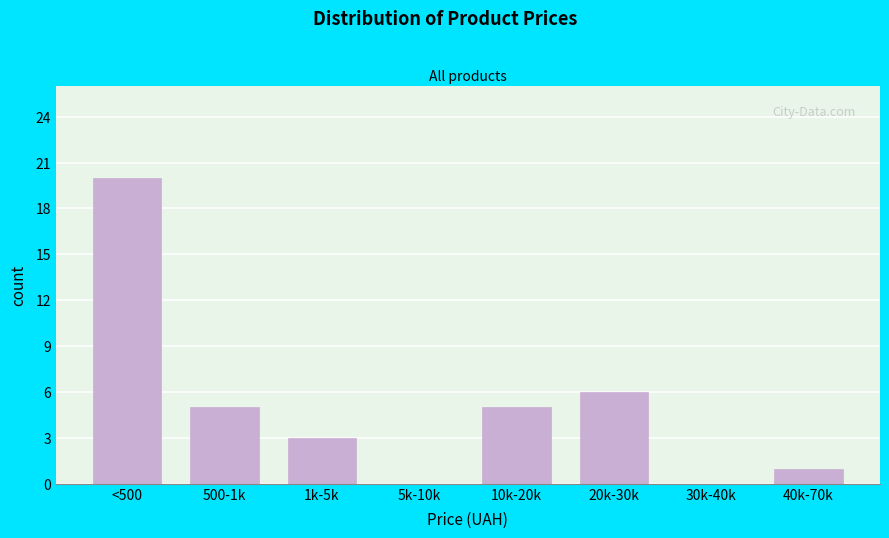

Reading left to right, what are all the values shown in this chart?

<500=20	500-1k=5	1k-5k=3	5k-10k=0	10k-20k=5	20k-30k=6	30k-40k=0	40k-70k=1